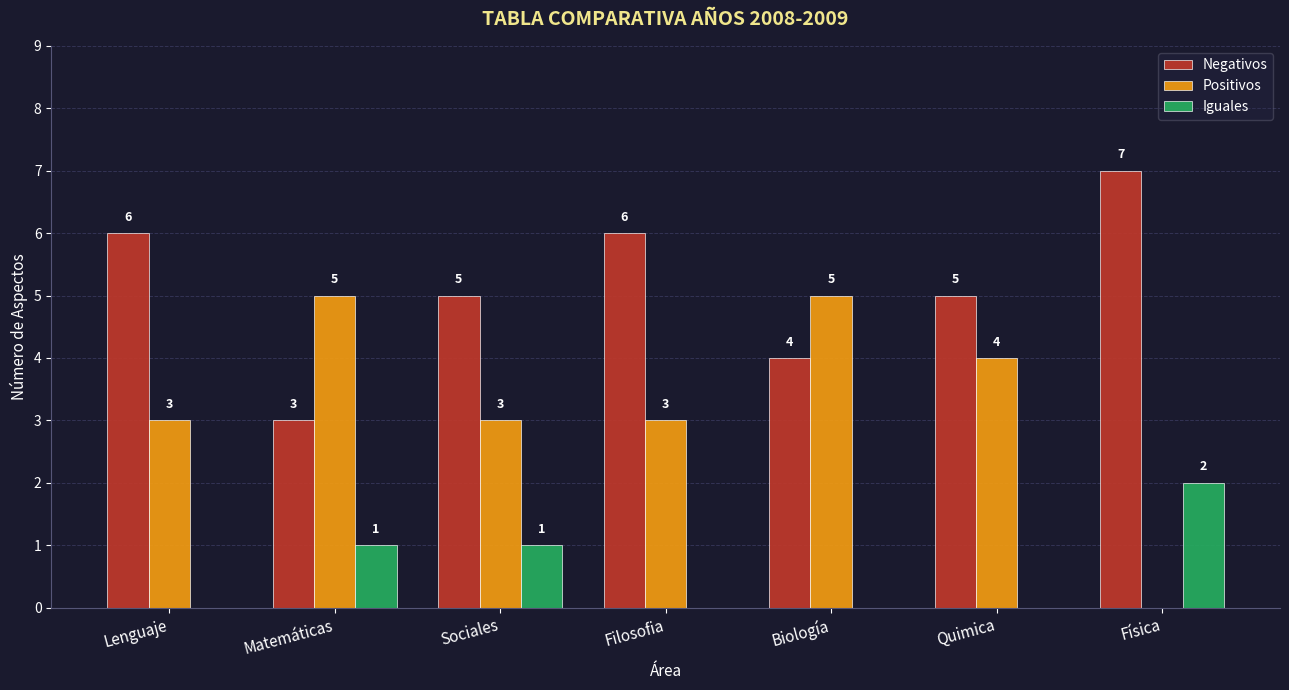

What is the maximum value for Positivos?

5